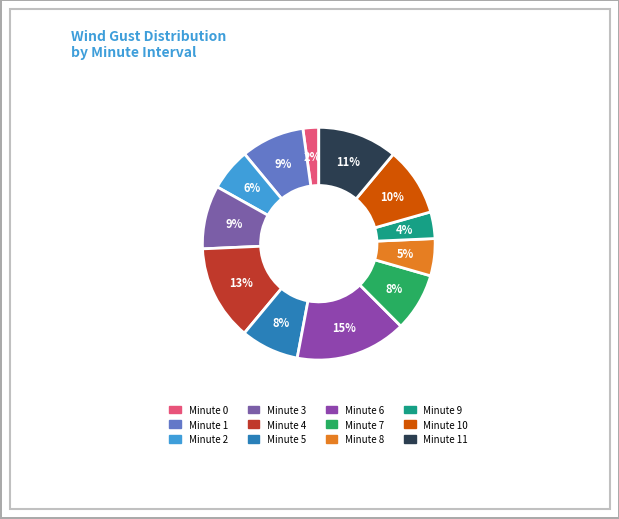

How many slices are in this pie chart?

12